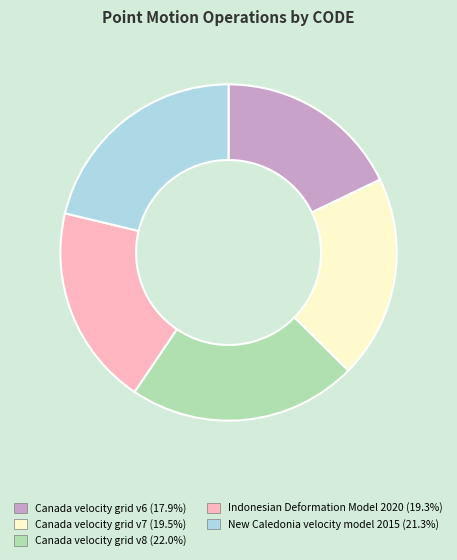

Which slice is the largest?

Canada velocity grid v8